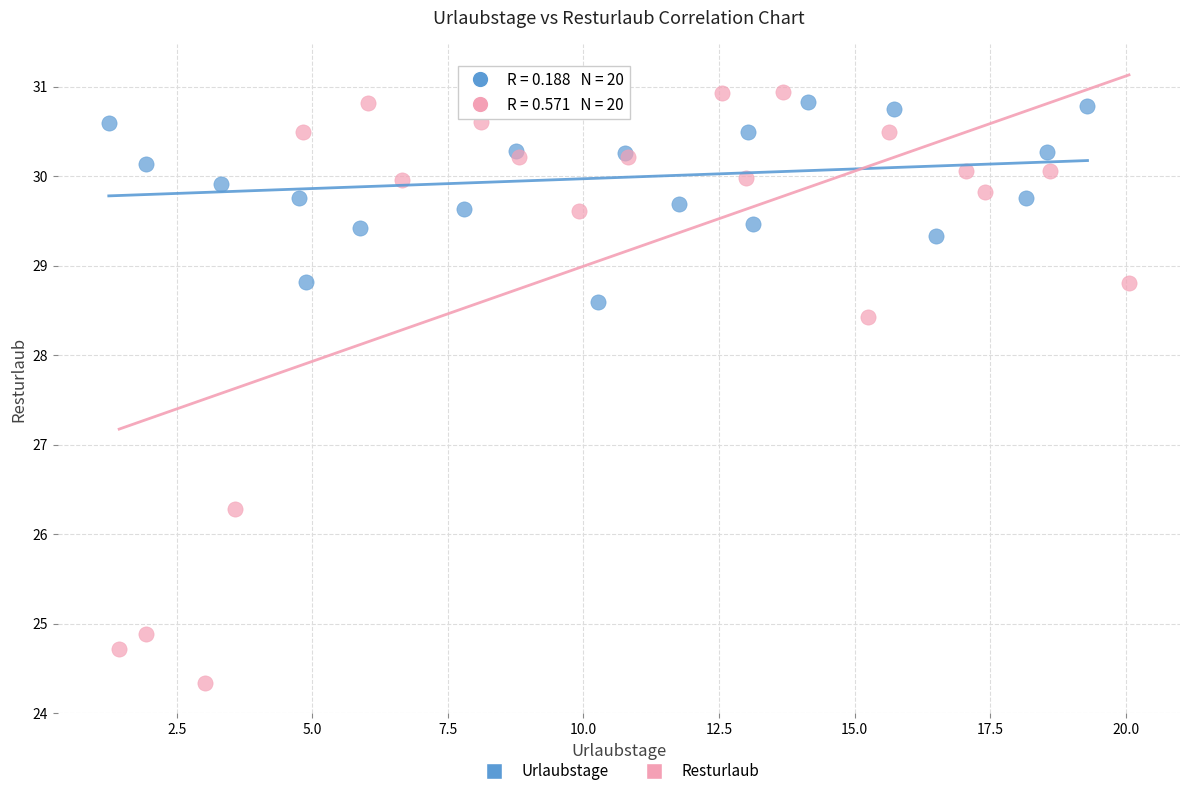

Which series contains the lowest Y value?

Resturlaub